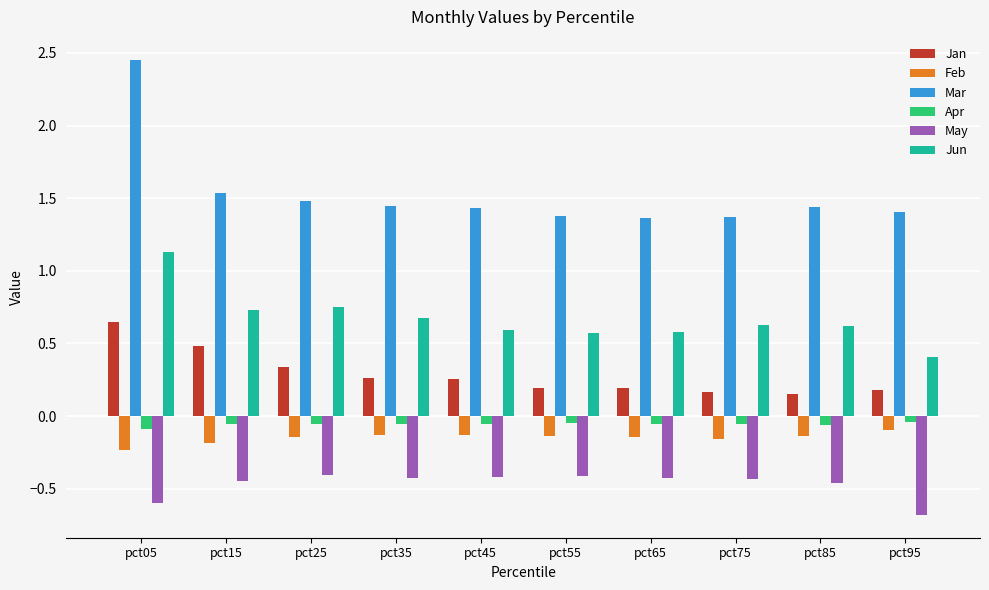

Count the Jun values in the range 0 to 1.

9